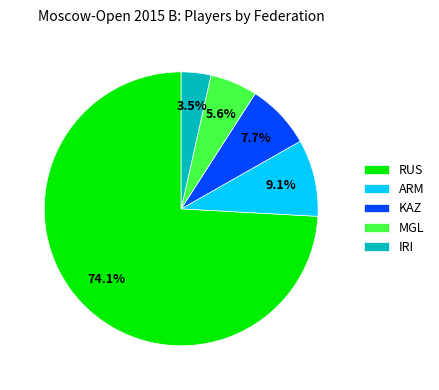

Which has a higher value, MGL or RUS?

RUS